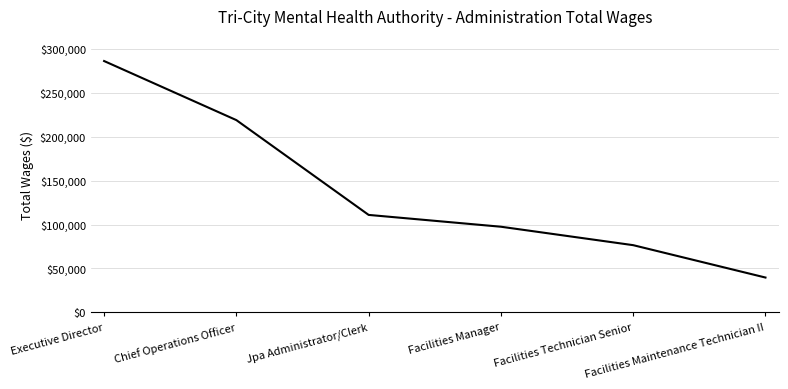

What is the smallest value displayed?

39710